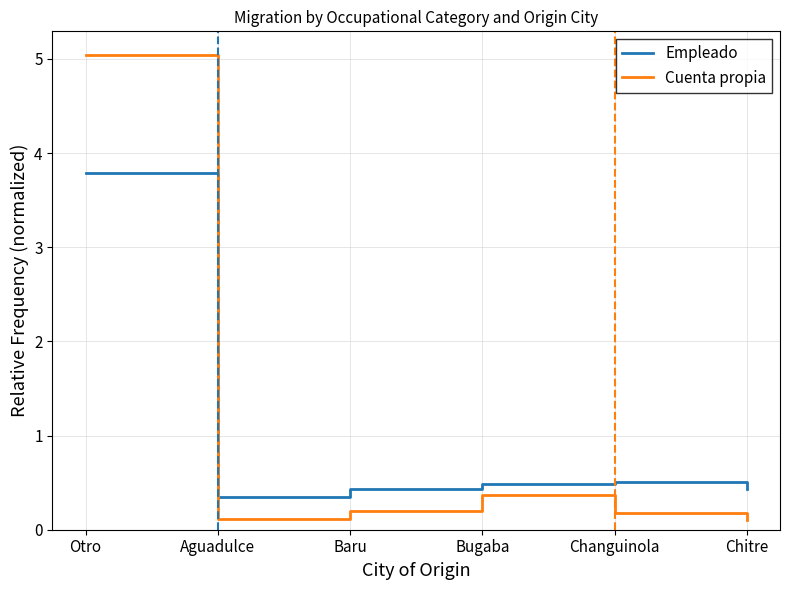

At which category is the sum across all series the highest?

Otro